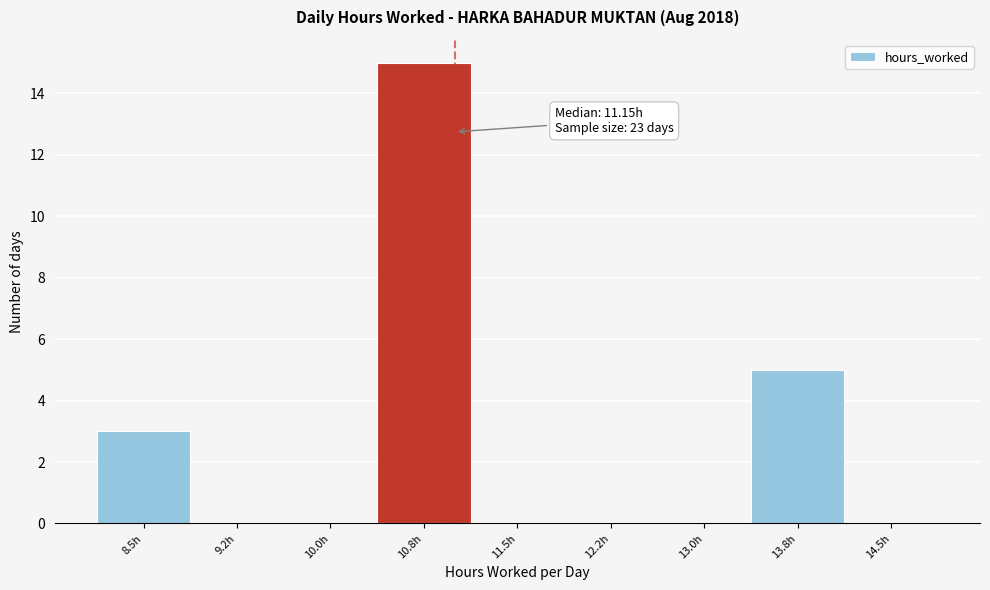

Reading left to right, what are all the values shown in this chart?

8.5h=3	9.2h=0	10.0h=0	10.8h=15	11.5h=0	12.2h=0	13.0h=0	13.8h=5	14.5h=0